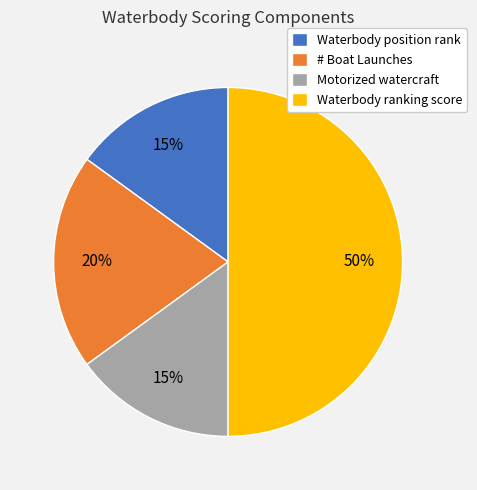

Count the number of slices in the pie.

4